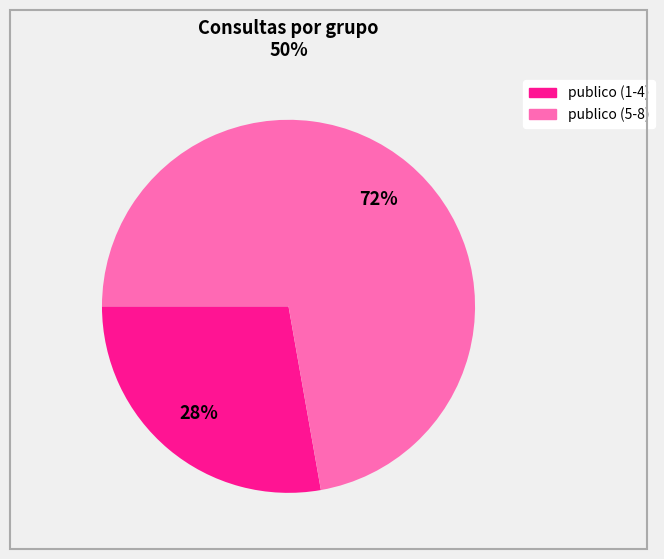

Does any single category account for the majority?

Yes